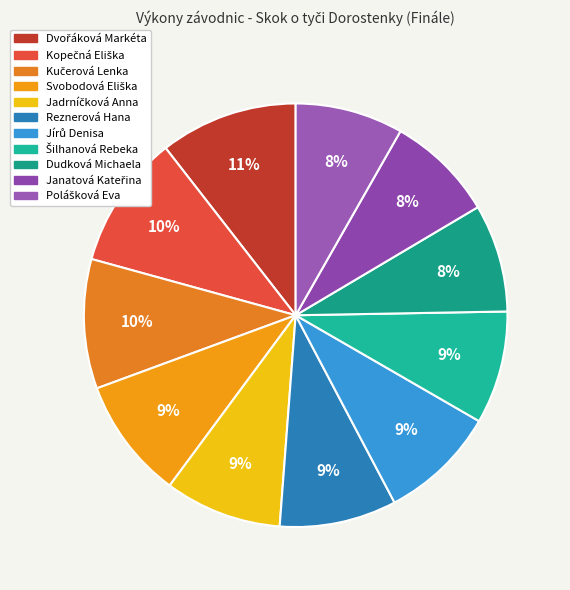

Which slice is the largest?

Dvořáková Markéta